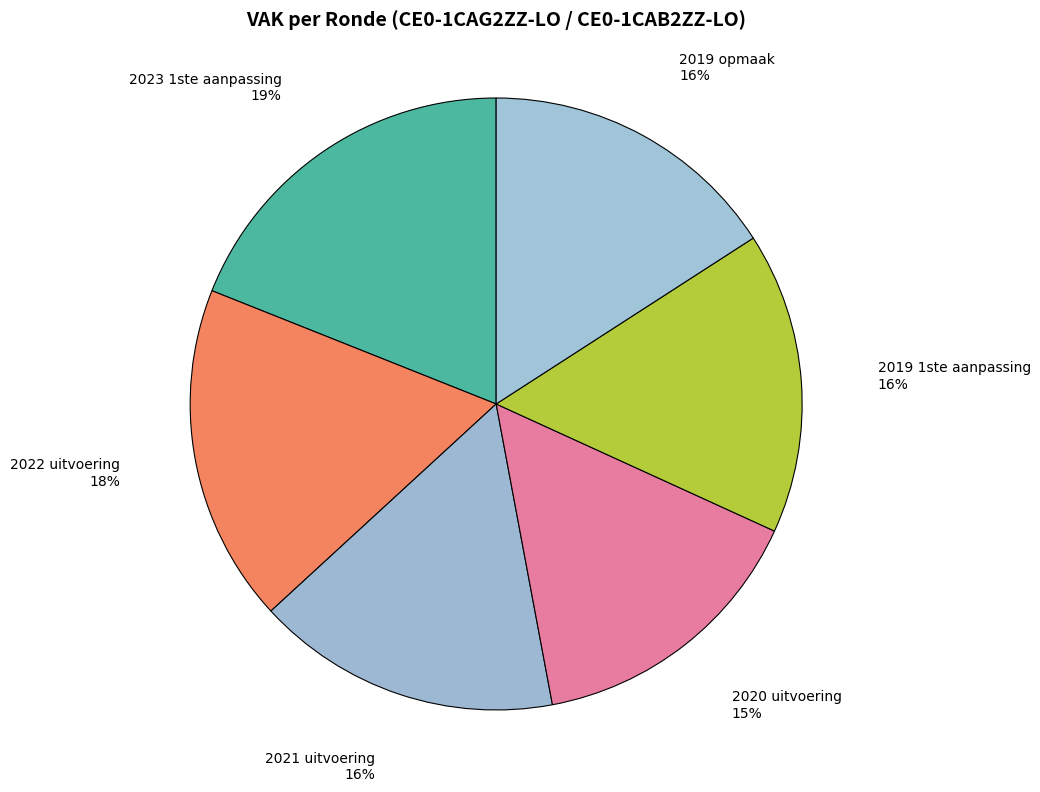

Combined, do 2019 1ste aanpassing and 2021 uitvoering account for over 50%?

No